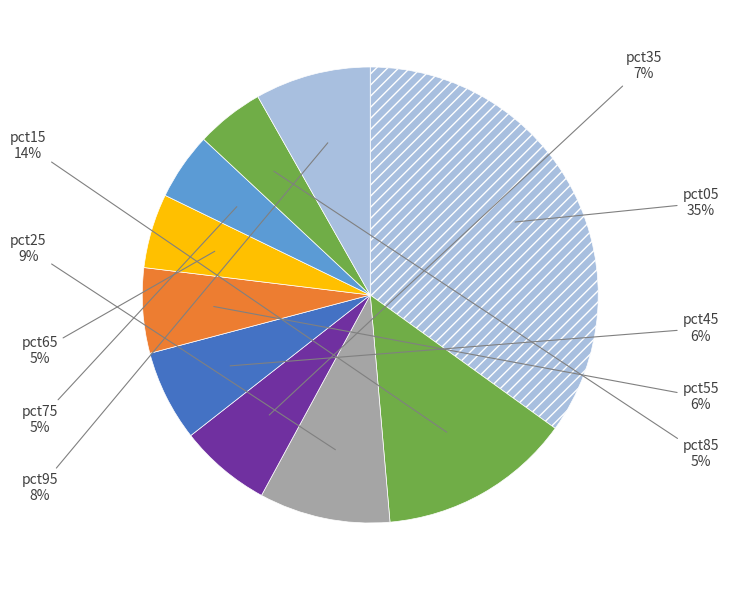

Rank the categories by value from highest to lowest.

pct05, pct15, pct25, pct95, pct35, pct45, pct55, pct65, pct85, pct75